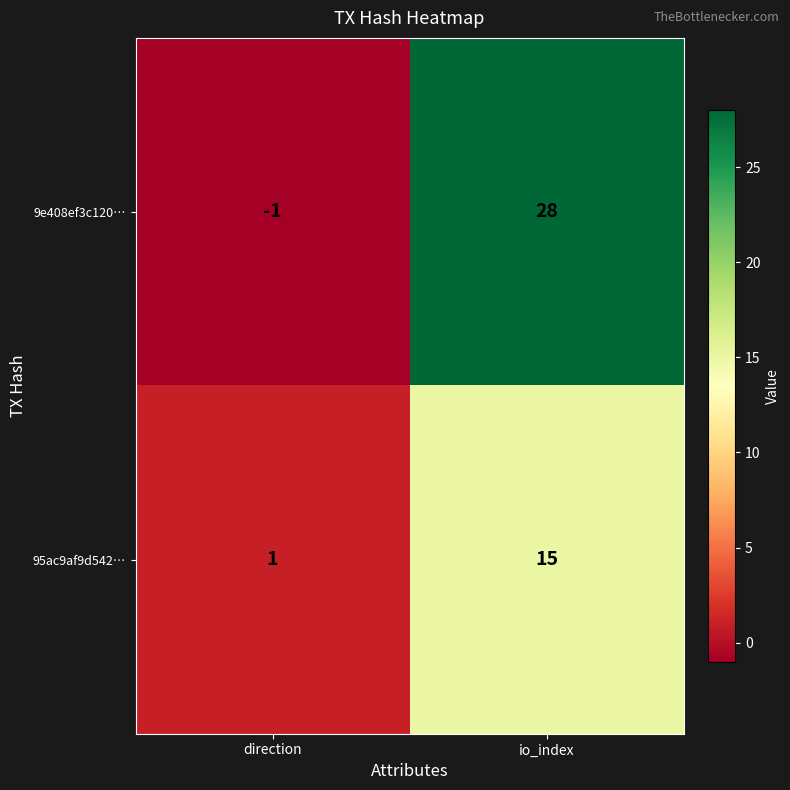

What is the difference between the 95ac9af9d542… values at io_index and direction?

14